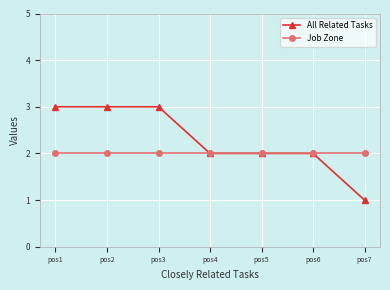

True or false: All Related Tasks has more than 0 points higher than both neighbors.

False